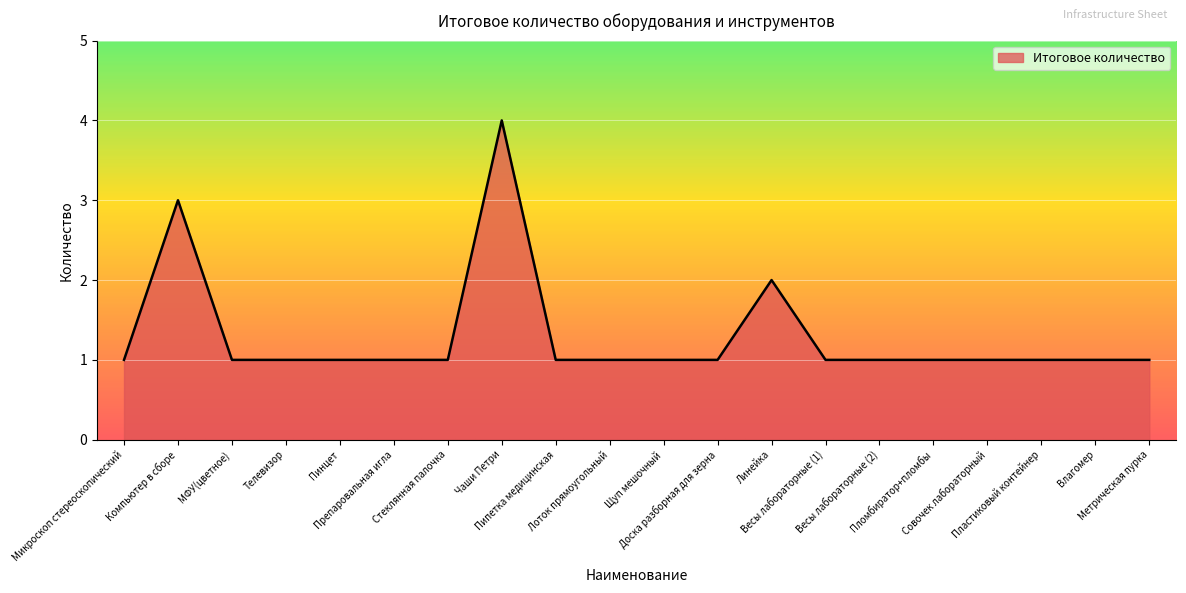

Is it true that the value at Линейка is 2?

True